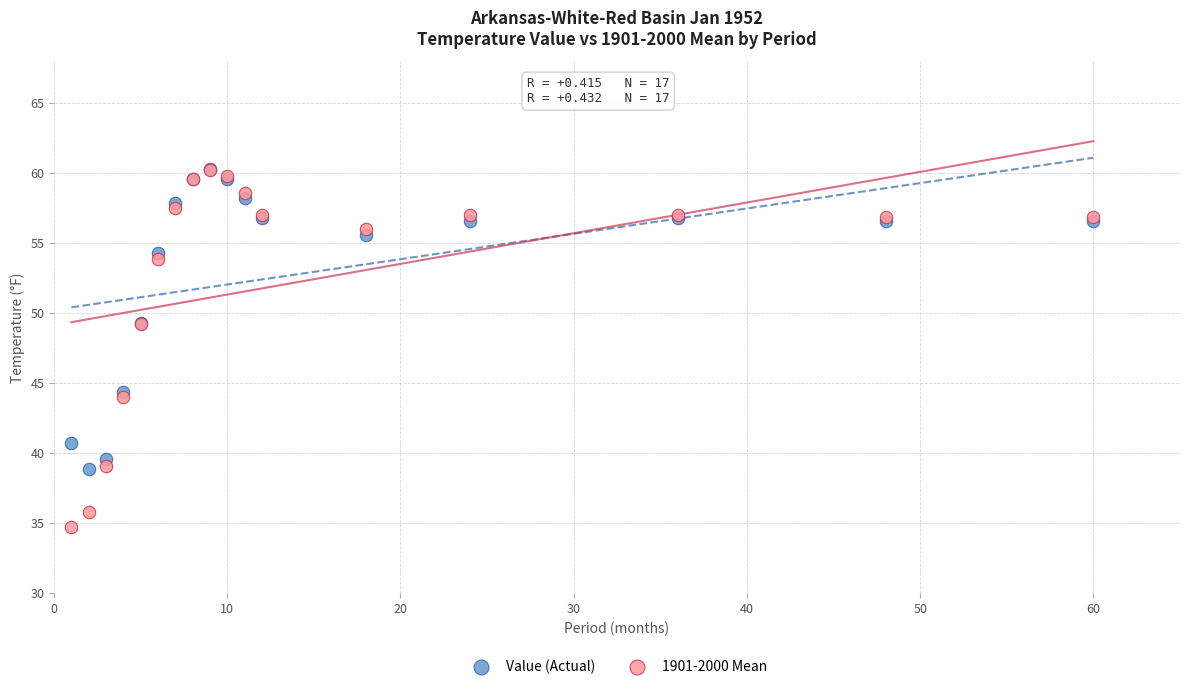

What are all the series names shown in the legend?

Value (Actual), 1901-2000 Mean